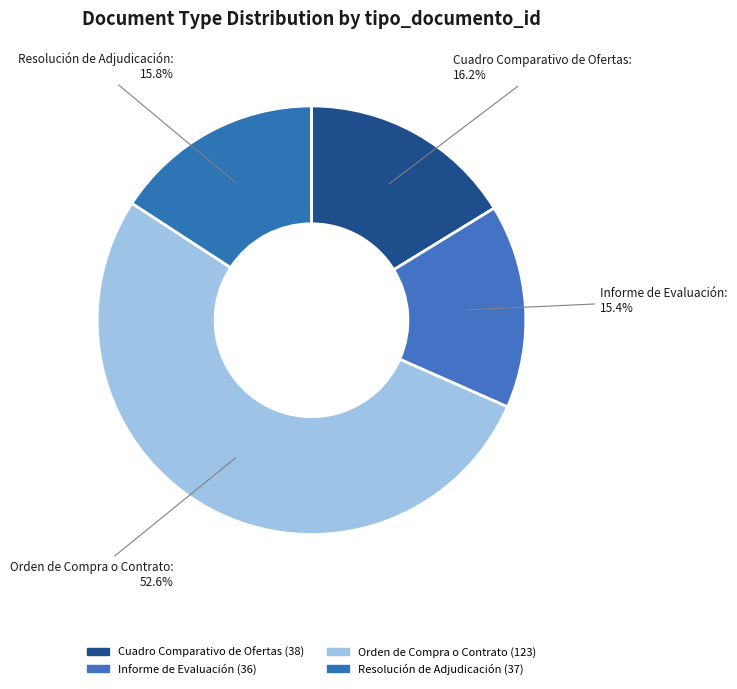

Count the number of slices in the pie.

4